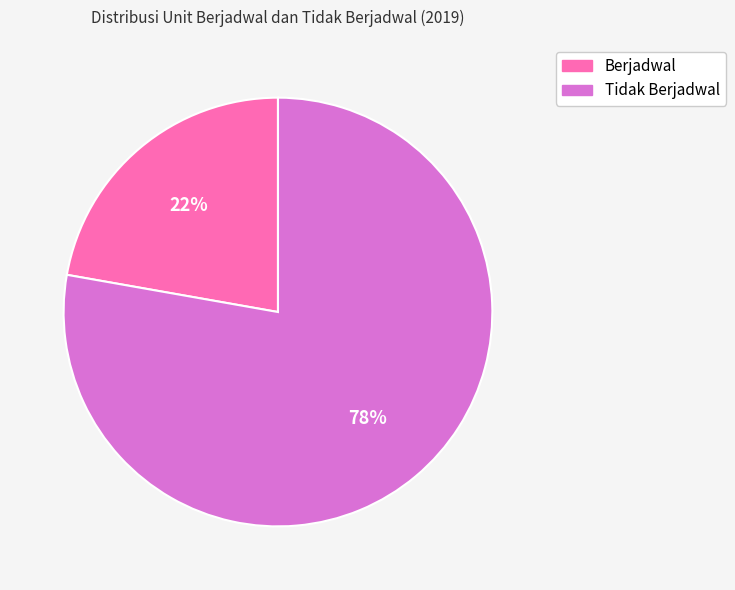

How many segments does this pie chart have?

2